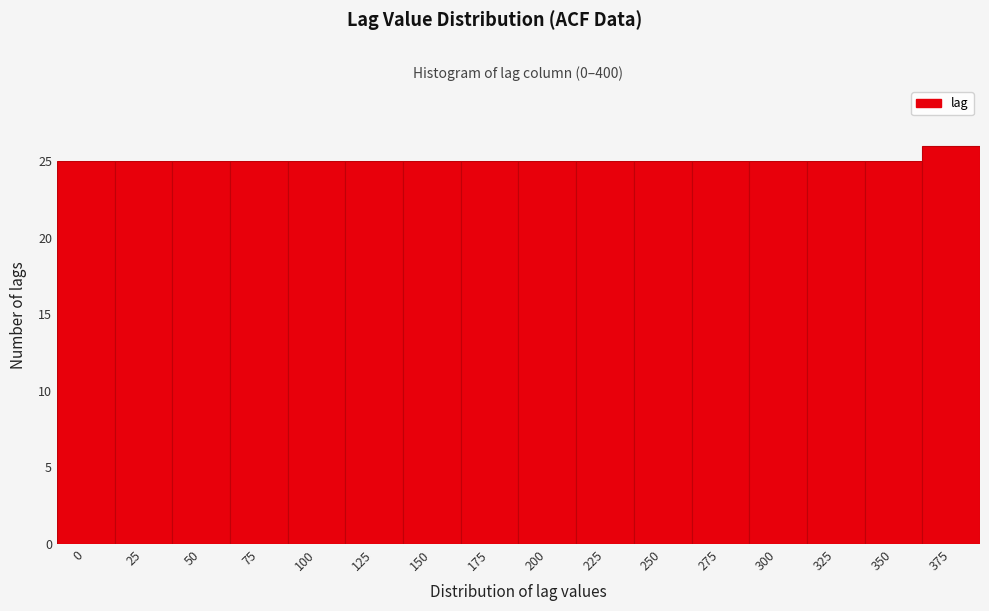

Reading right to left, list all the values displayed in this chart.

375=26	350=25	325=25	300=25	275=25	250=25	225=25	200=25	175=25	150=25	125=25	100=25	75=25	50=25	25=25	0=25